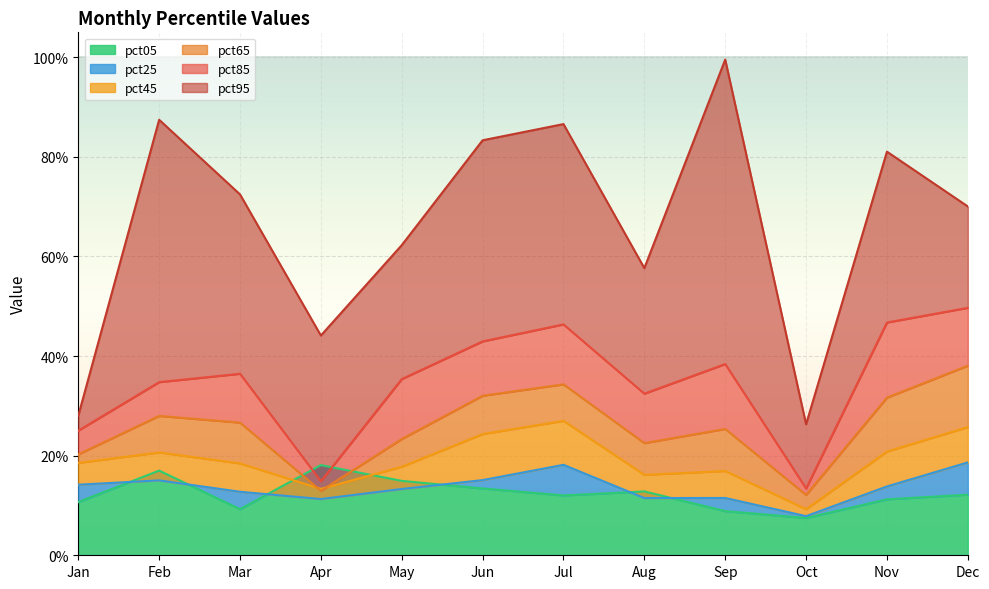

True or false: pct95 has more than 1 interior local peaks.

True